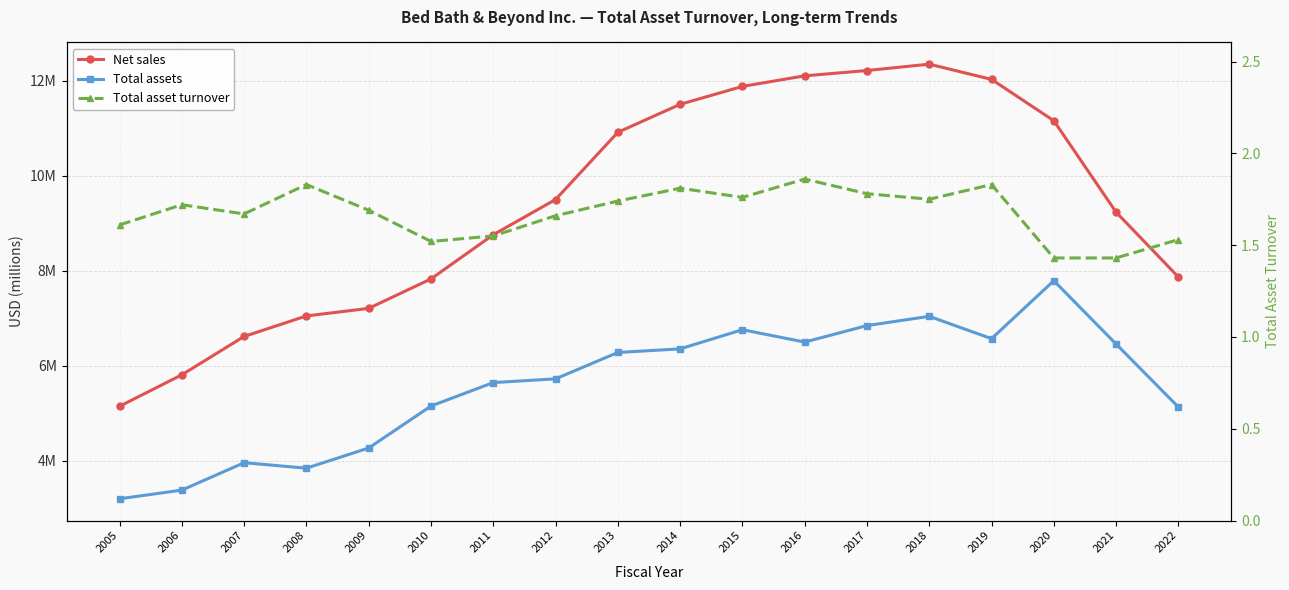

True or false: Total asset turnover has a value of 1.7 at 2007.

True